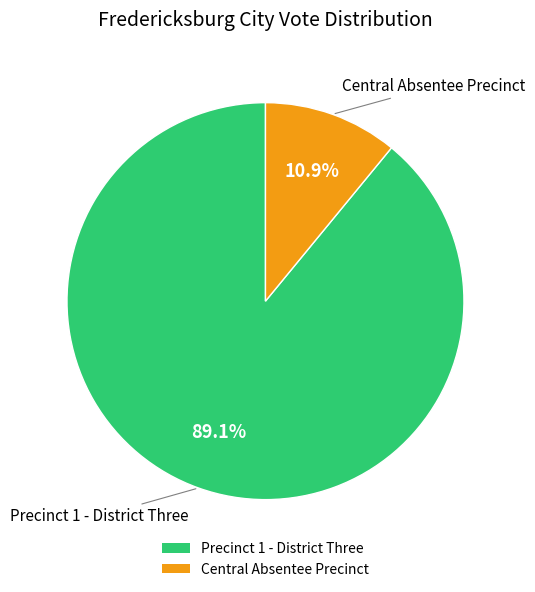

Which category has the smallest portion of the pie?

Central Absentee Precinct